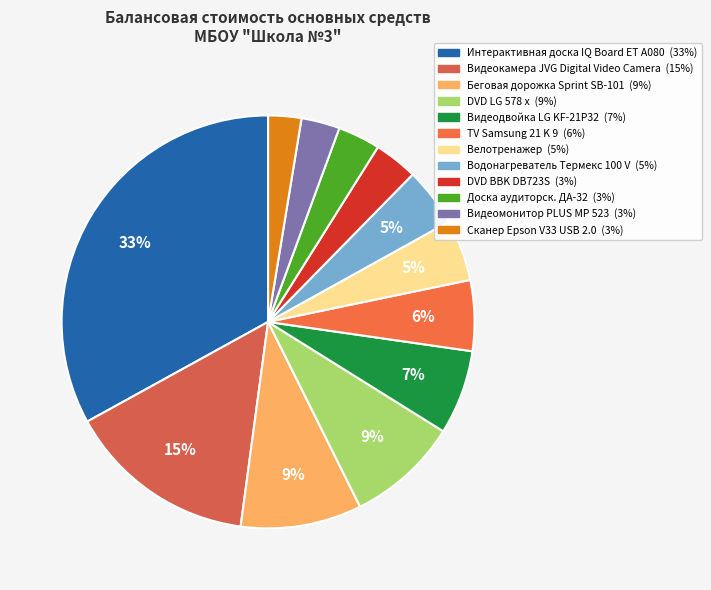

How many slices are in this pie chart?

12